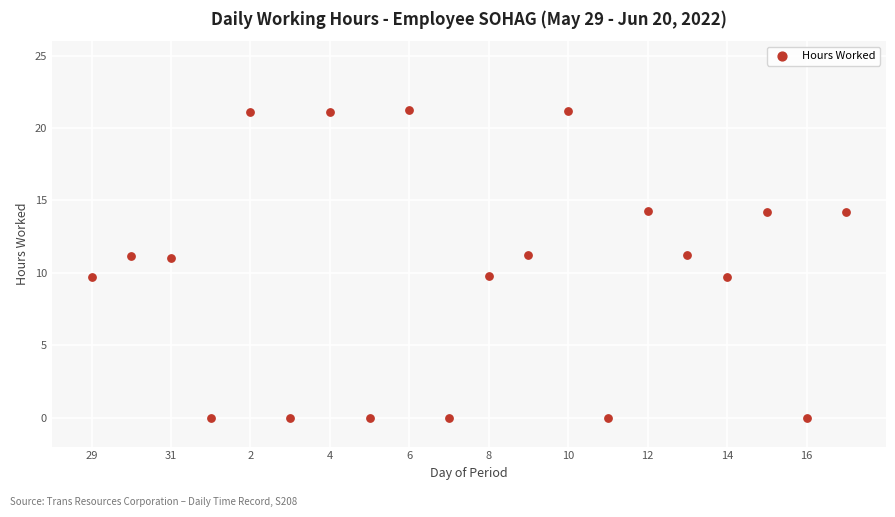

What is the range of Y values (max minus min)?

21.2